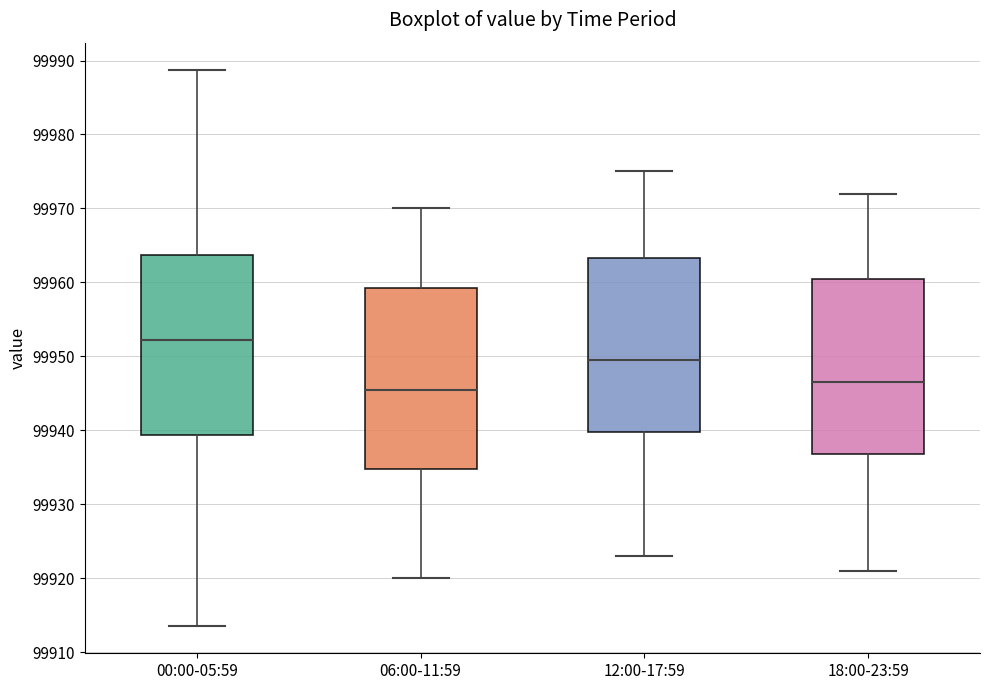

Reading left to right, read every box against the y-axis: the position of its median line, the range the box covers, and the ends of its whiskers. The values are not printed on the chart, so give them approximately, as read against the axis.

00:00-05:59: median 99952, box 99939 to 99964, whiskers 99914 to 99989
06:00-11:59: median 99946, box 99935 to 99959, whiskers 99920 to 99970
12:00-17:59: median 99950, box 99940 to 99963, whiskers 99923 to 99975
18:00-23:59: median 99947, box 99937 to 99961, whiskers 99921 to 99972